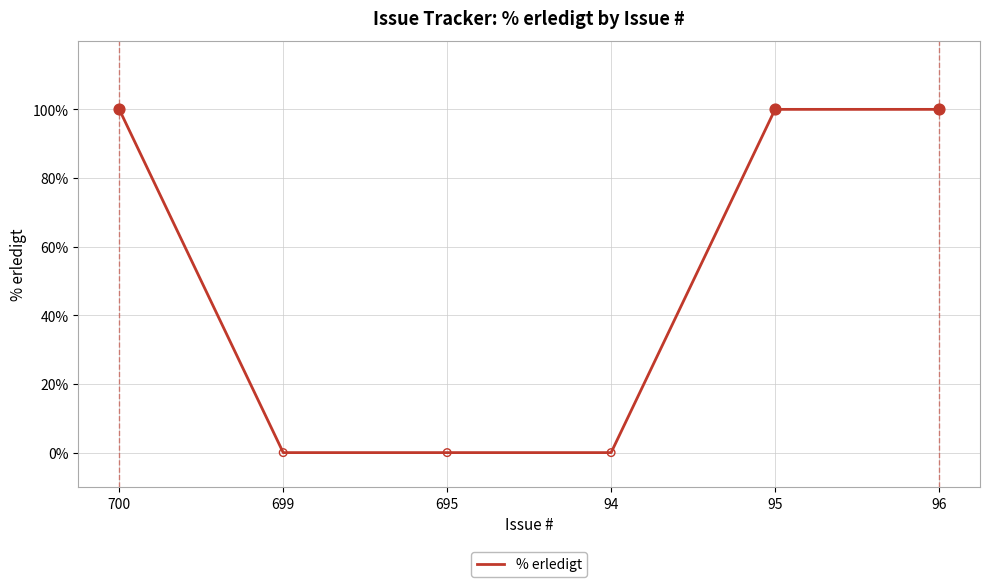

What is the change in value from 94 to 96?

+100